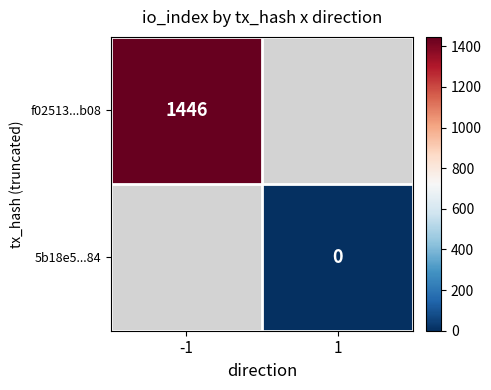

How many categories are shown in the chart?

2